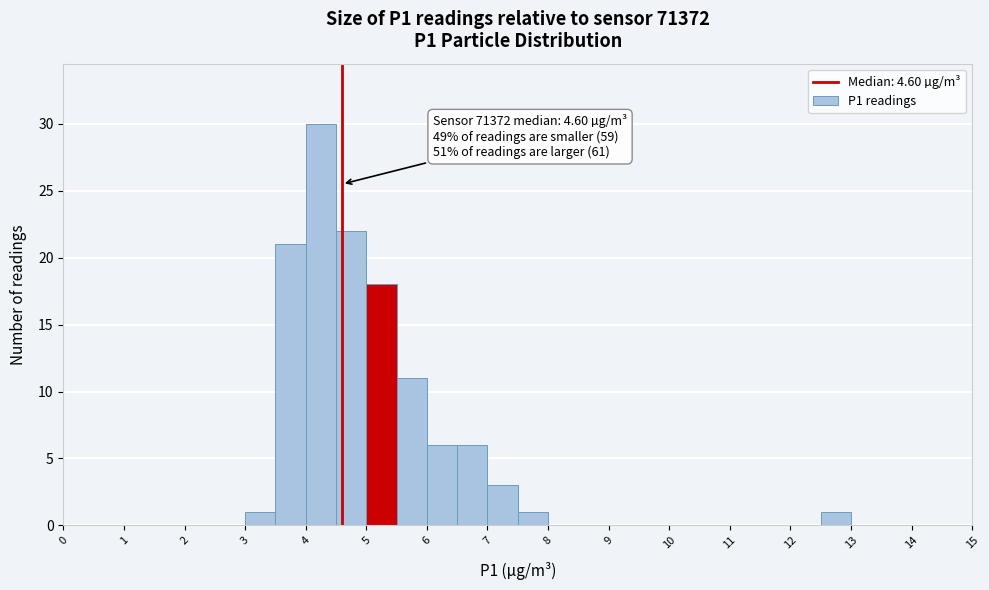

Which range on the x-axis has the tallest bar?

4.0 to 4.5